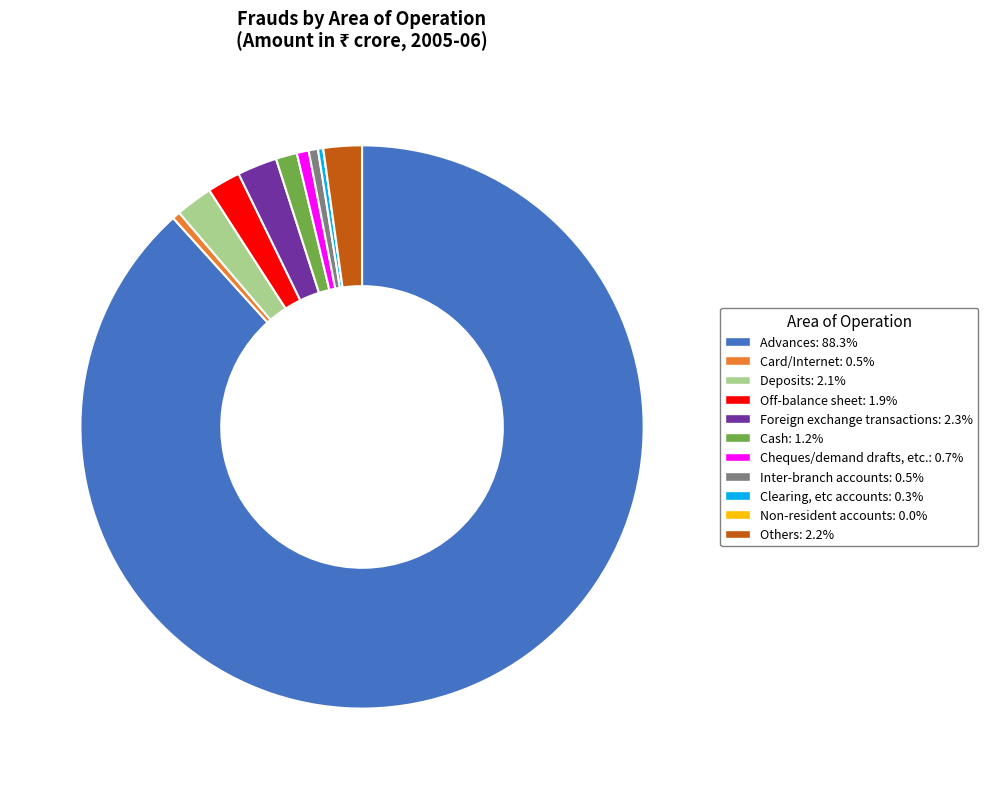

What is the majority slice?

Advances